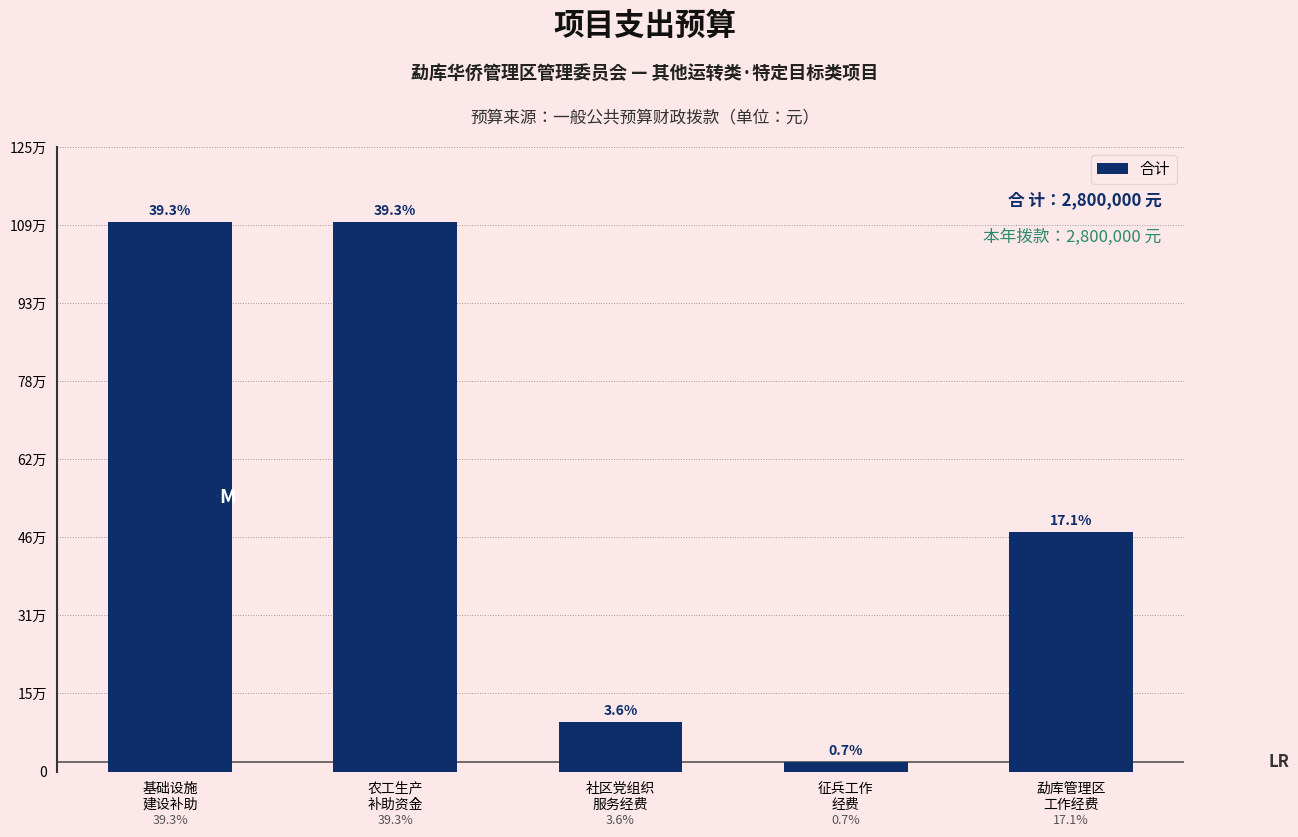

Rank the categories by value from lowest to highest.

征兵工作
经费, 社区党组织
服务经费, 勐库管理区
工作经费, 基础设施
建设补助, 农工生产
补助资金